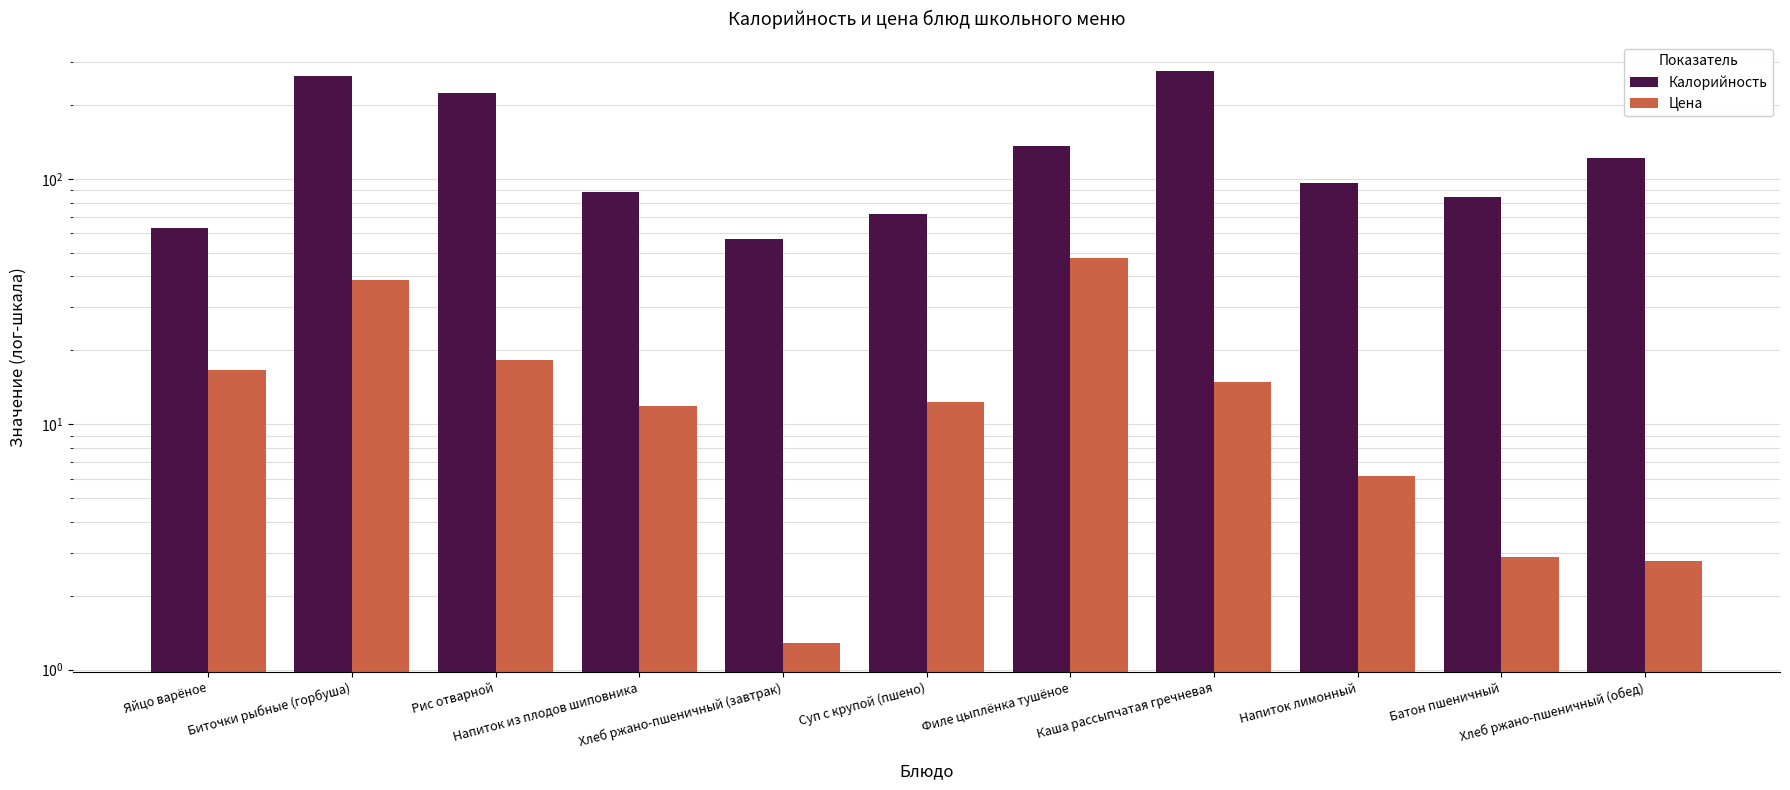

Reading left to right, transcribe all the data shown in this chart.

Калорийность: 63.0	262.0	224.0	88.0	57.0	72.0	136.0	276.0	96.0	84.0	121.0
Цена: 16.6	38.5	18.2	11.8	1.3	12.3	47.5	14.8	6.1	2.9	2.8